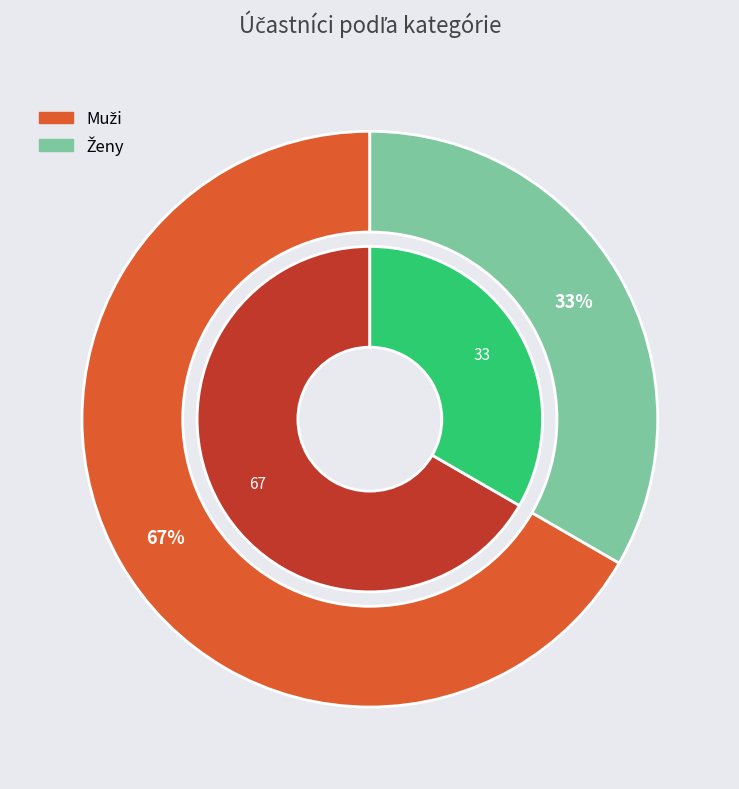

Is the sum of Ženy and Muži greater than half?

Yes